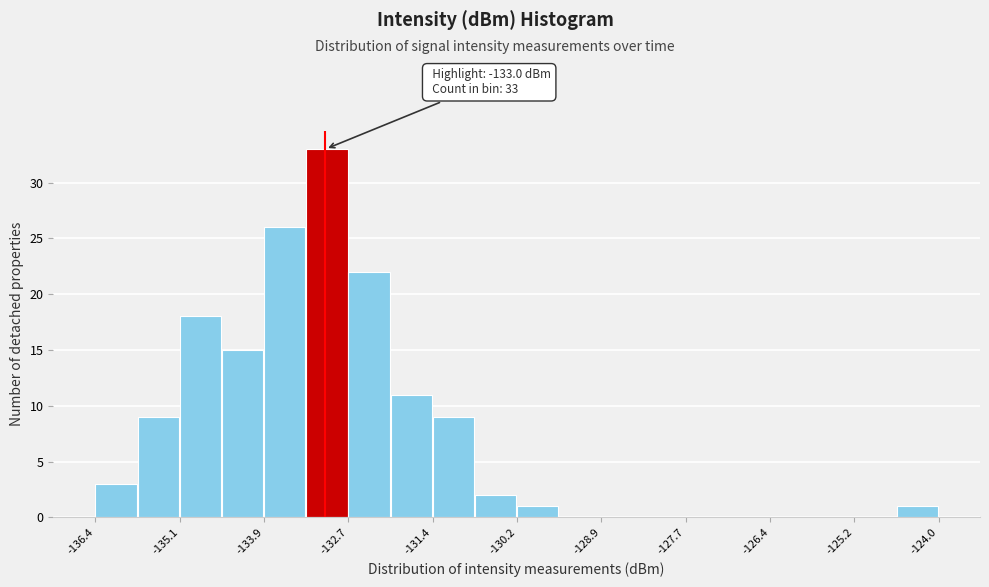

Read against the x-axis, roughly where is the centre of the tallest bar?

-133.0